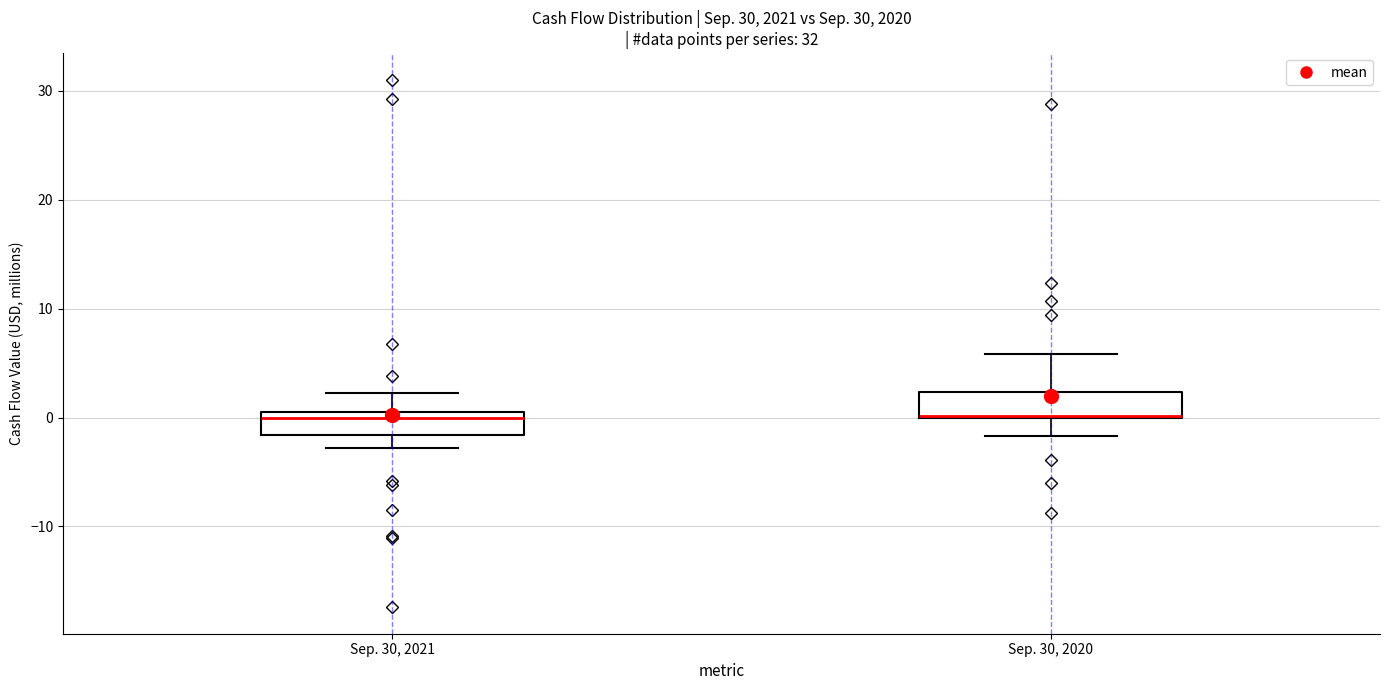

Reading left to right, read every box against the y-axis: the position of its median line, the range the box covers, and the ends of its whiskers. The values are not printed on the chart, so give them approximately, as read against the axis.

Sep. 30, 2021: median 0, box -2 to 1, whiskers -3 to 2
Sep. 30, 2020: median 0 (drawn on the box's lower edge), box 0 to 2, whiskers -2 to 6